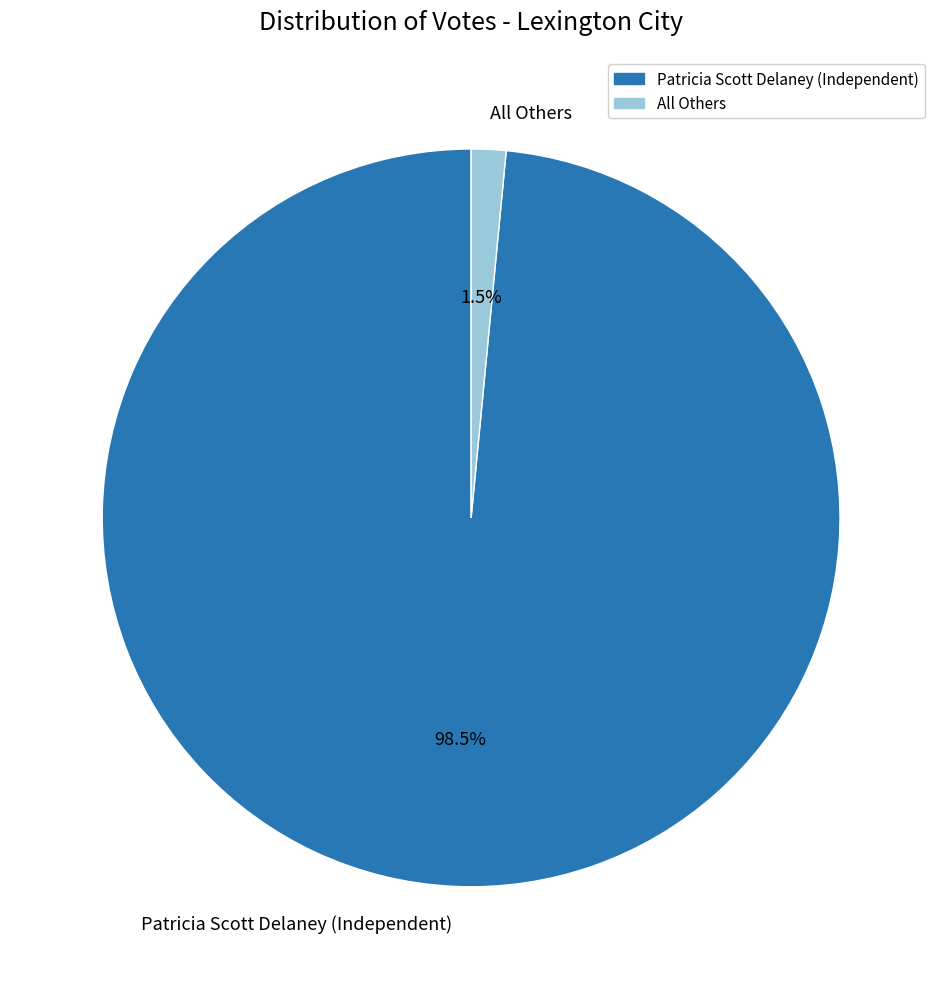

Does any single category account for the majority?

Yes